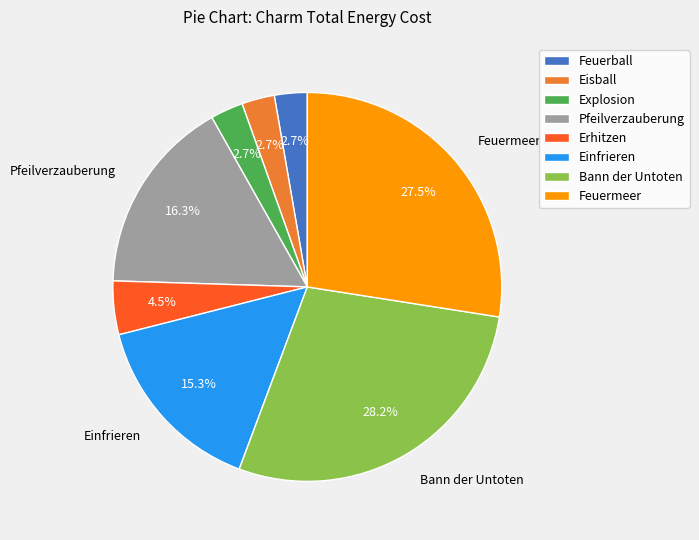

How many slices are in this pie chart?

8